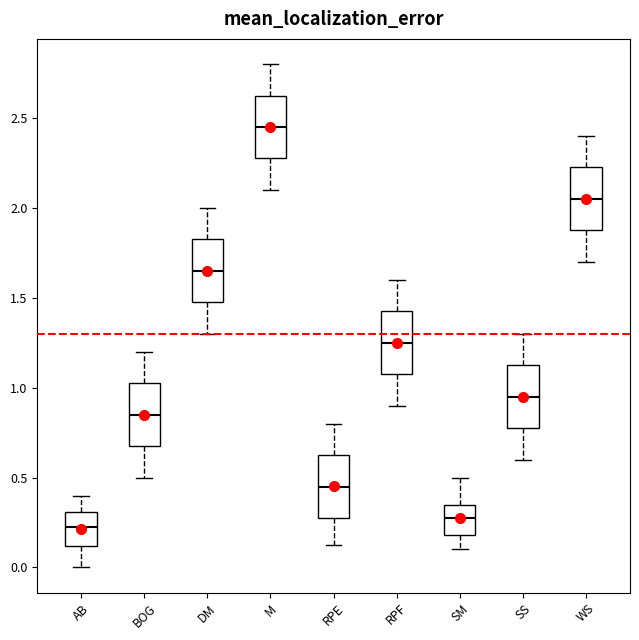

Where does the median line of the box for SS sit on the y-axis? The values are not printed on the chart, so give them approximately, as read against the axis.

0.95